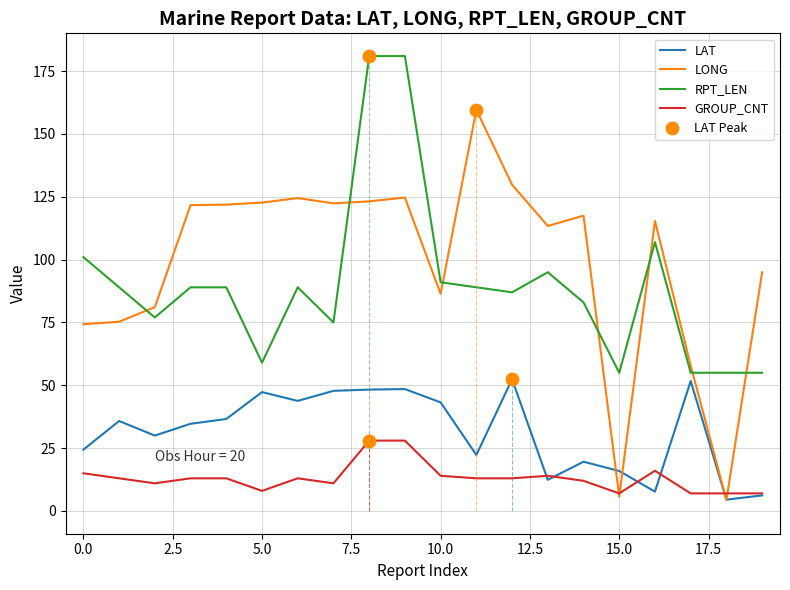

Which series has the largest total across all categories?

LONG